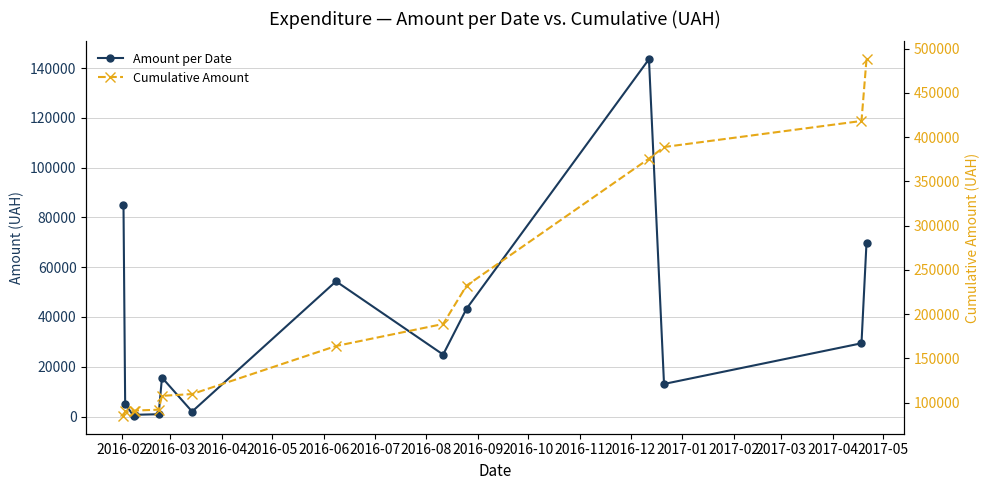

What are all the series names shown in the legend?

Amount per Date, Cumulative Amount